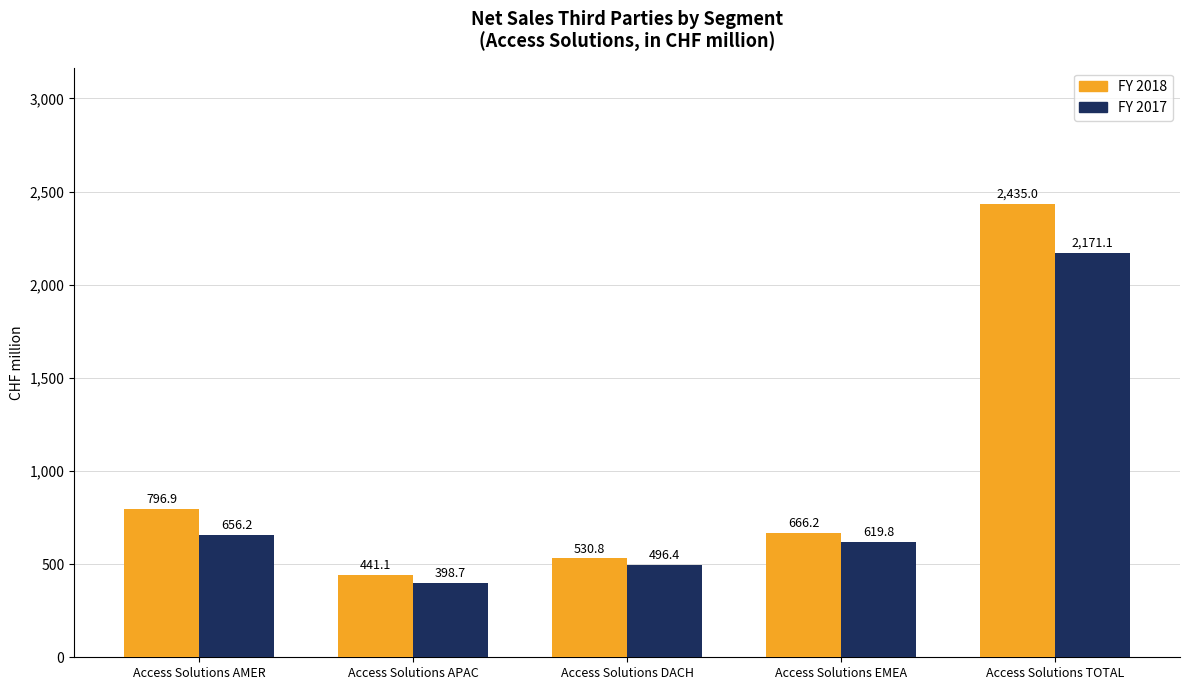

Rank the categories by FY 2017 value from lowest to highest.

Access Solutions APAC, Access Solutions DACH, Access Solutions EMEA, Access Solutions AMER, Access Solutions TOTAL